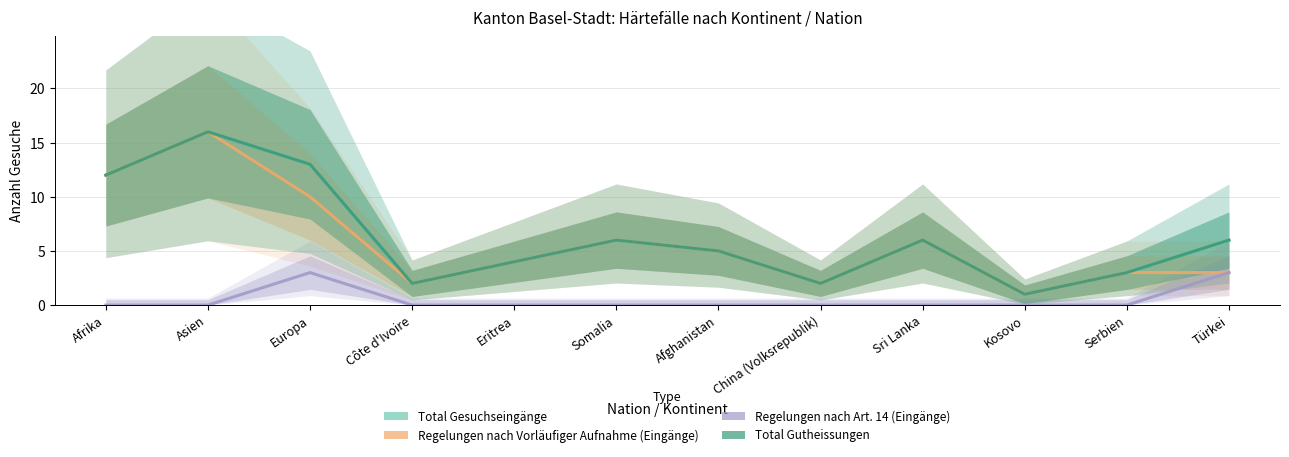

The value of Total Gesuchseingänge at Eritrea is 4. True or false?

True